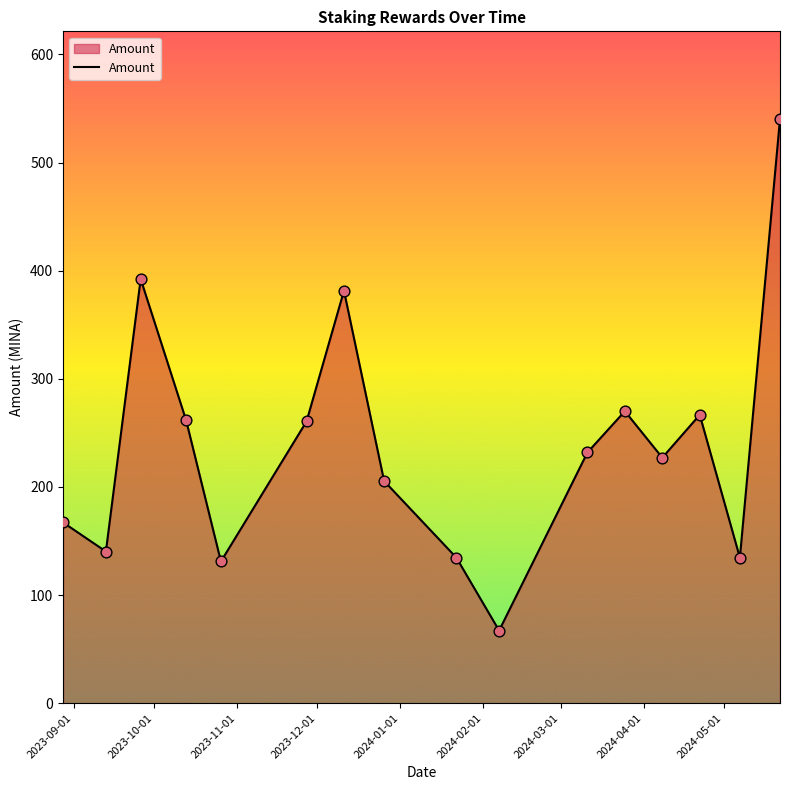

What is the greatest value displayed?

540.3